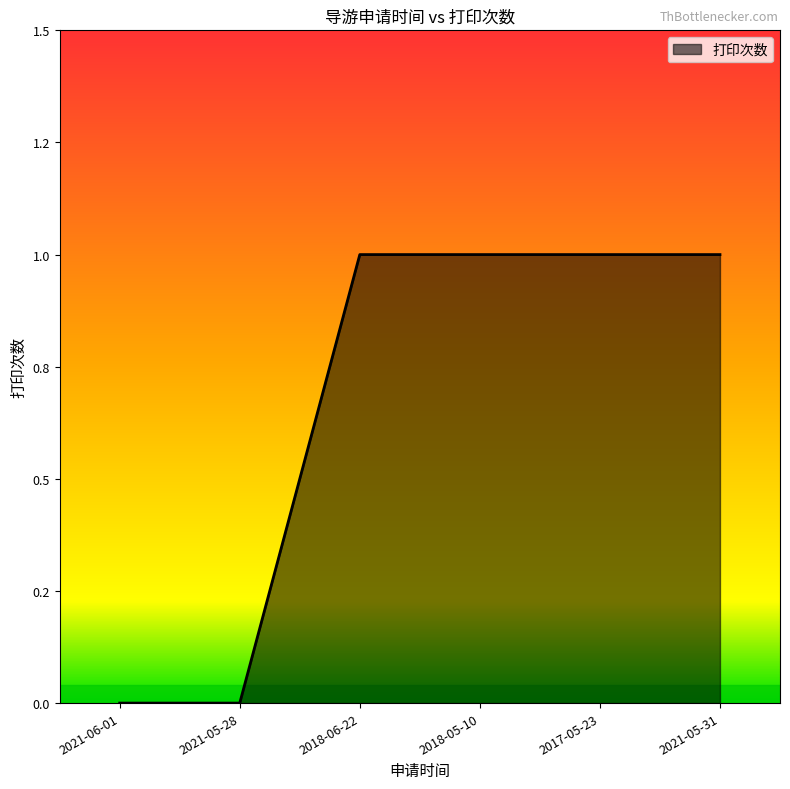

What is the difference between the maximum and minimum values?

1